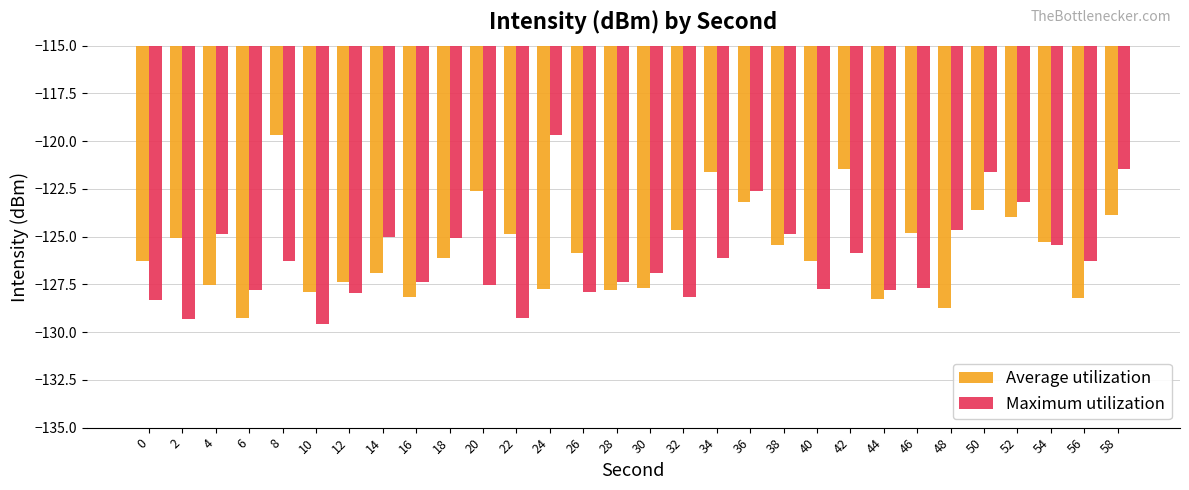

Which series has the largest total across all categories?

Average utilization